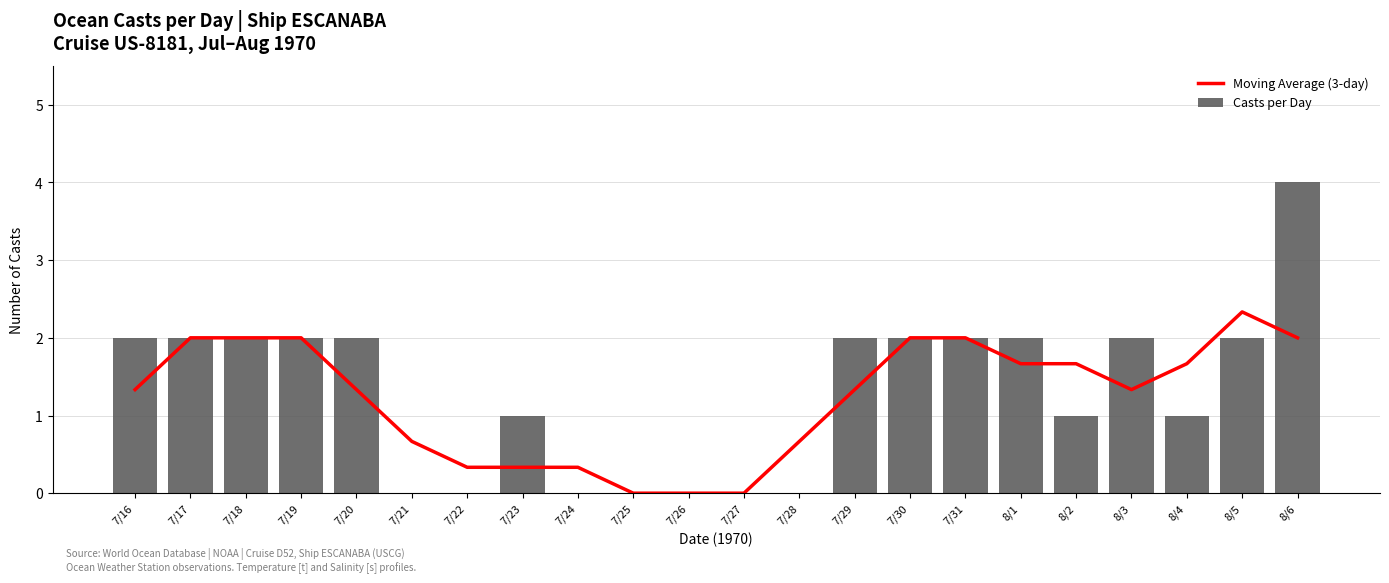

How many categories are shown in the chart?

22